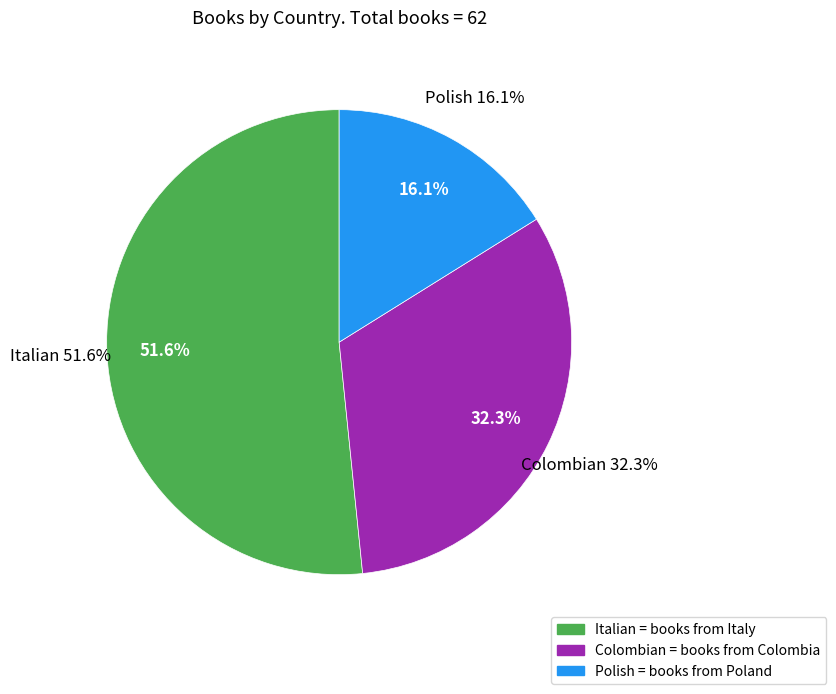

What percentage is the Colombian slice, to the nearest percent?

32%